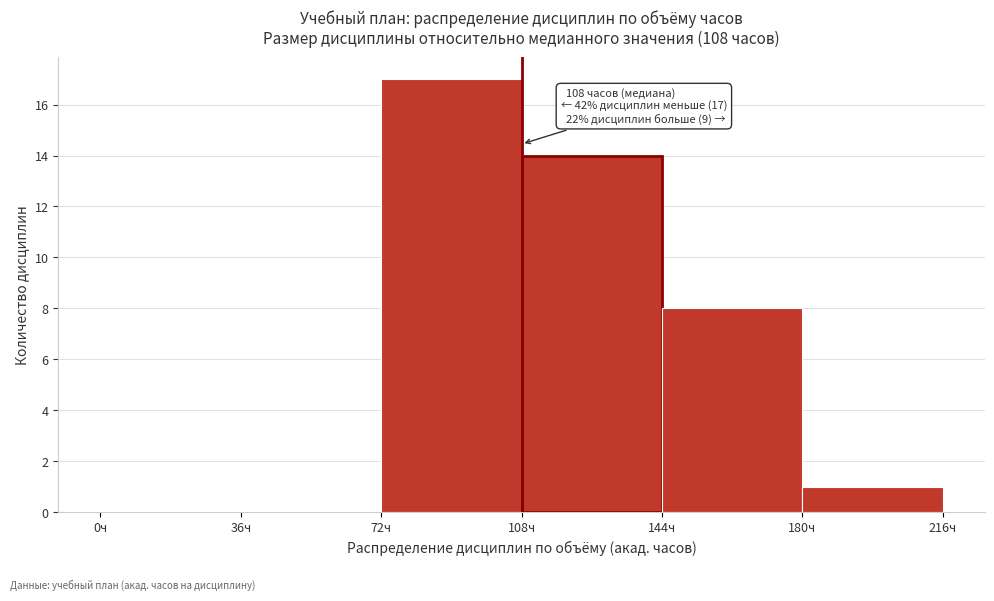

Over which range of the x-axis is the bar tallest?

72 to 108